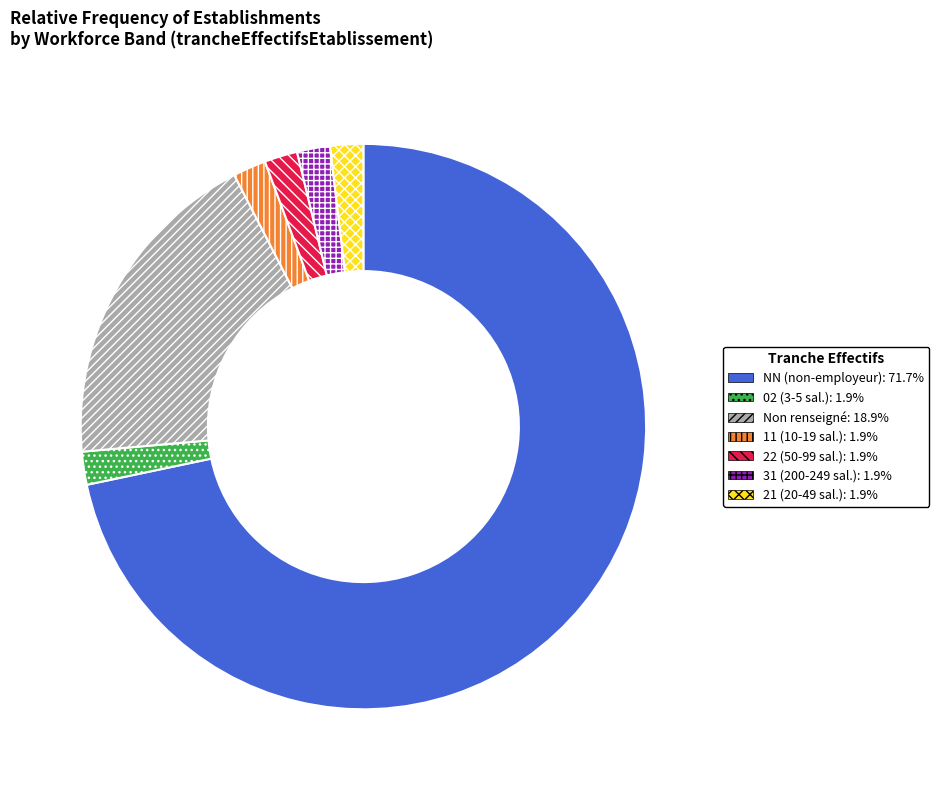

Is there any slice that represents more than half of the pie?

Yes